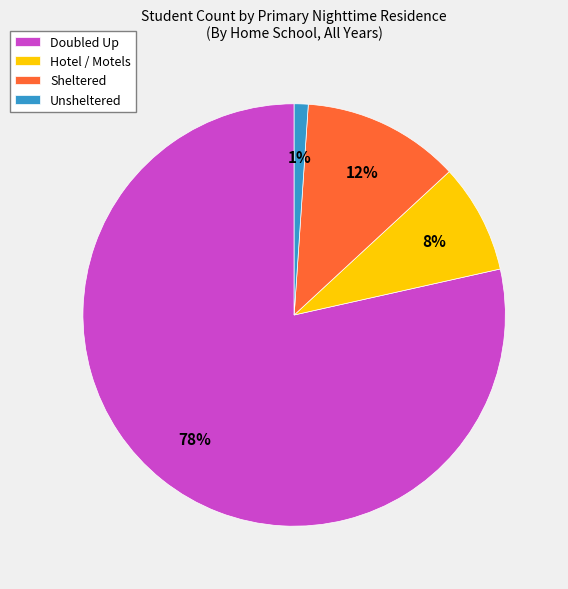

To the nearest percent, what percentage of the pie is Unsheltered?

1%